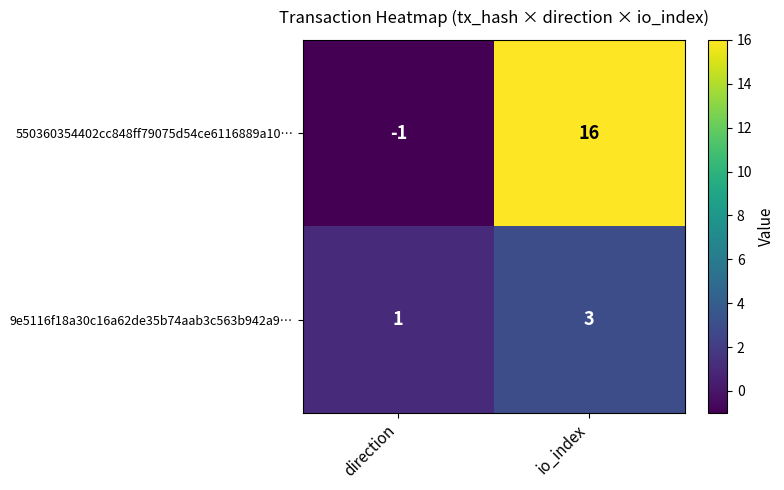

Where is 9e5116f18a30c16a62de35b74aab3c563b942a9… nearest to the value 2?

direction